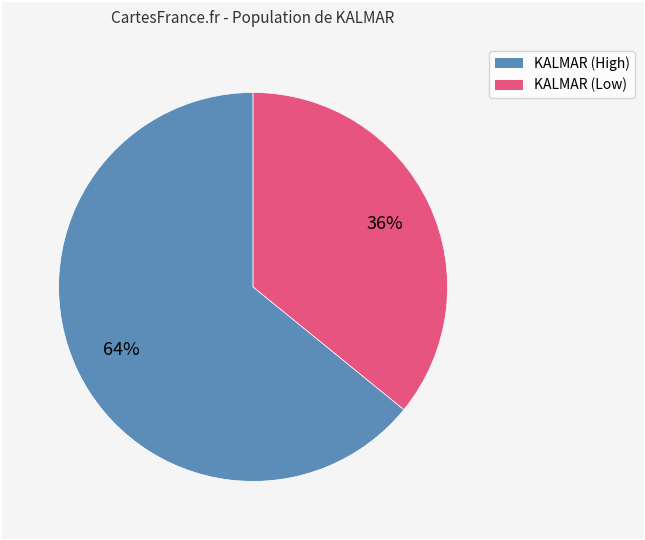

True or false: KALMAR (Low) accounts for 36% of the total.

True